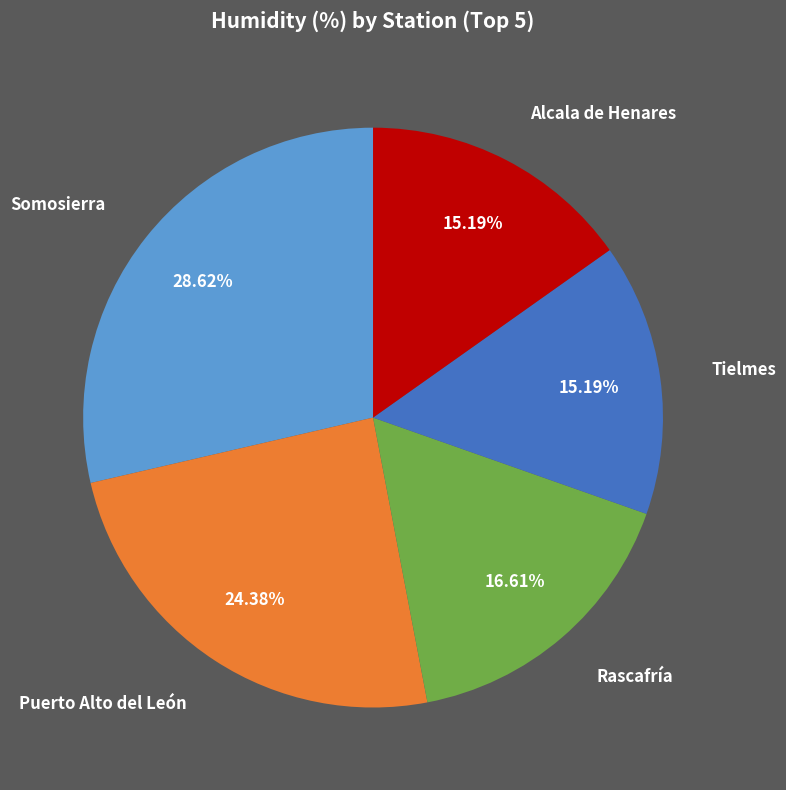

Is it true that Puerto Alto del León is 1% of the pie?

False